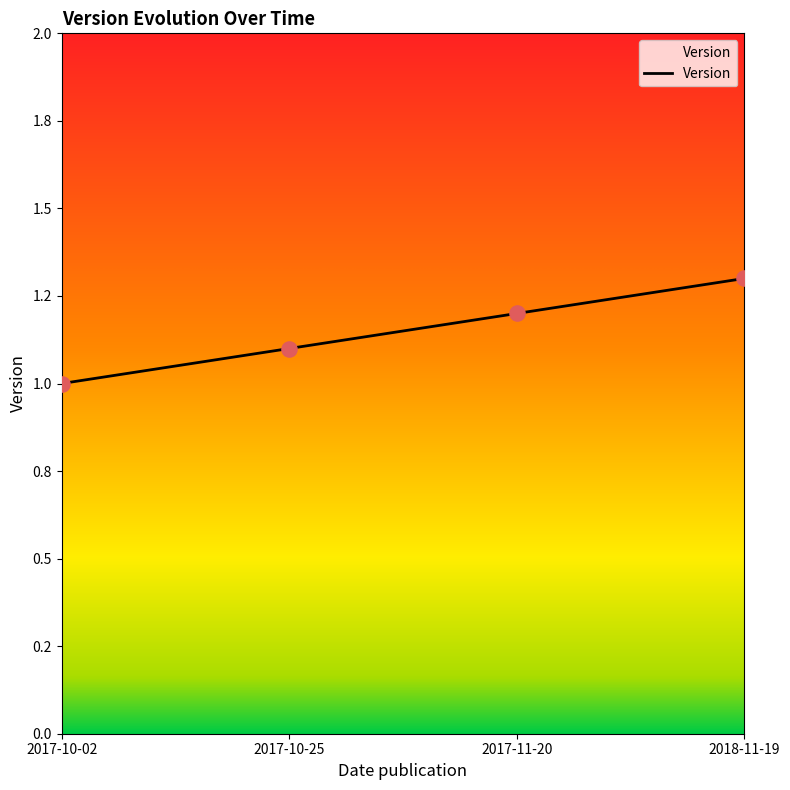

Which has a higher value, 2018-11-19 or 2017-11-20?

2018-11-19